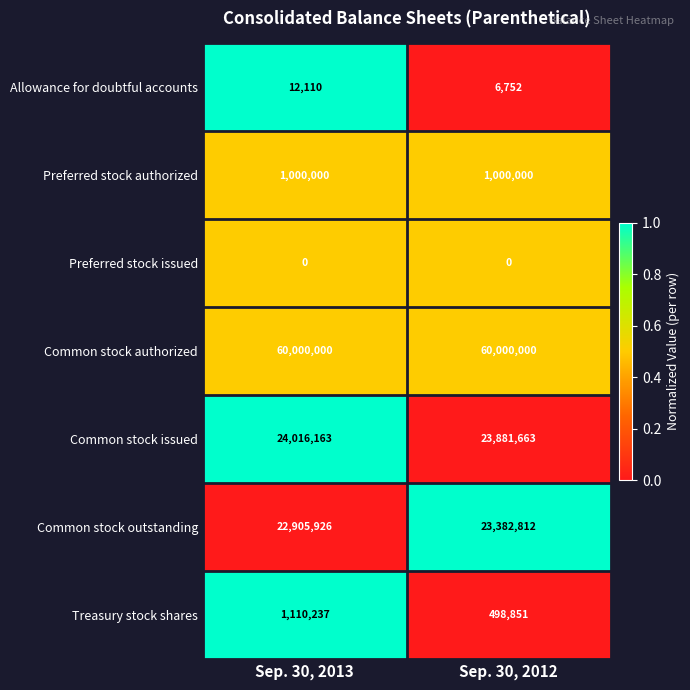

Between Sep. 30, 2013 and Sep. 30, 2012, which series saw the biggest shift?

Treasury stock shares